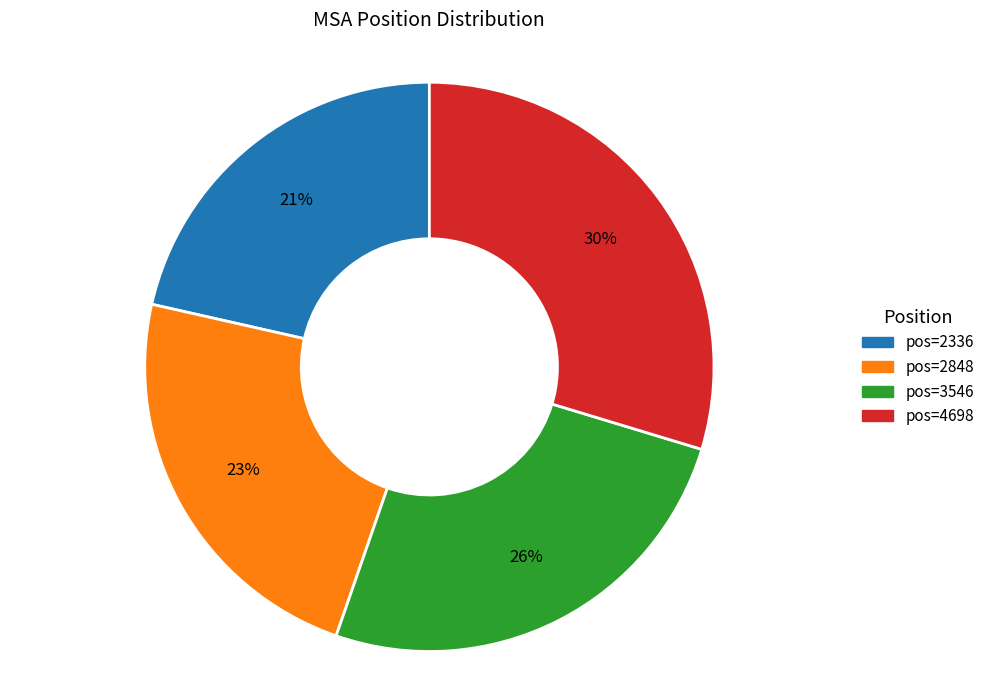

To the nearest percent, what is the average slice percentage?

25%